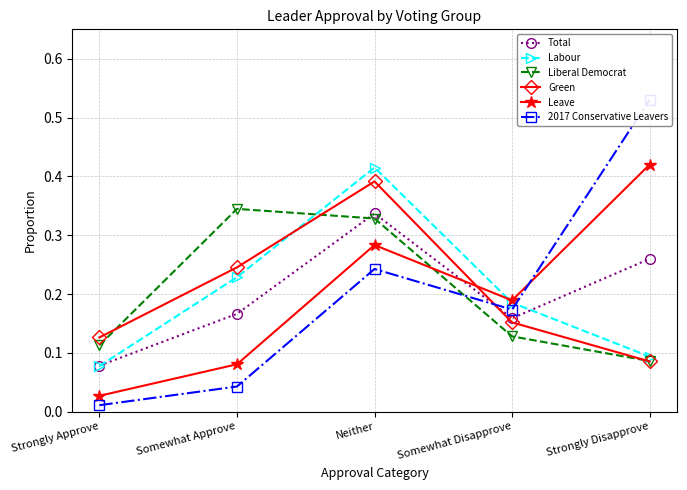

Which series has the widest spread of values?

2017 Conservative Leavers